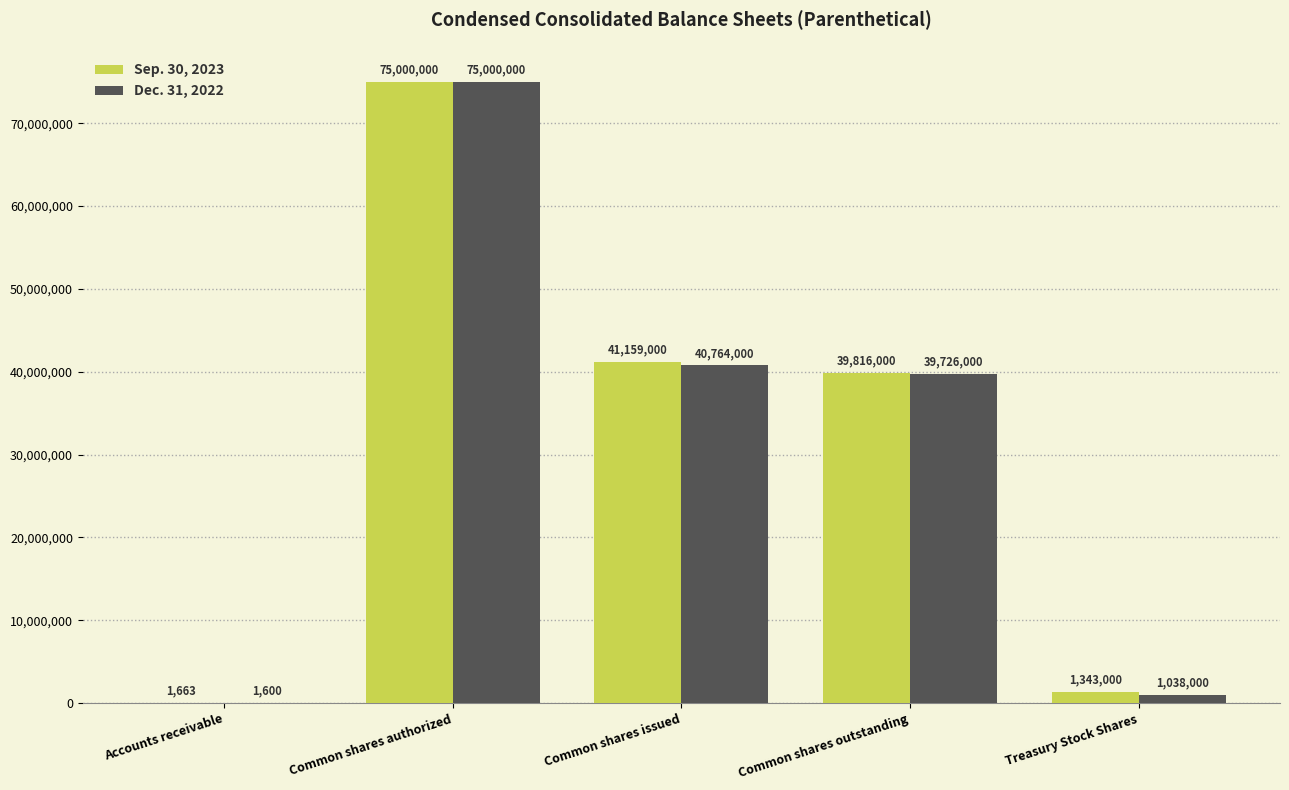

What is the sum of the Dec. 31, 2022 values at Common shares issued and Common shares outstanding?

80490000